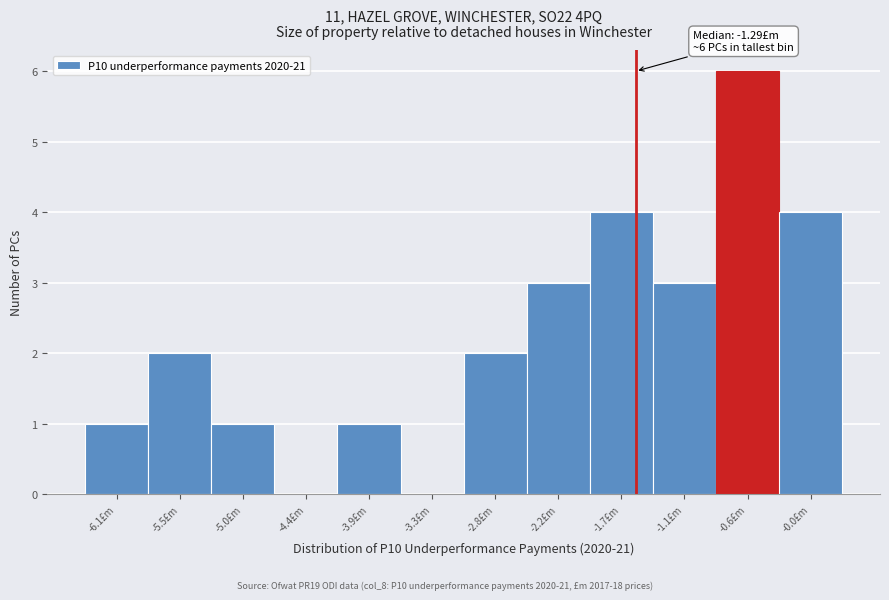

Reading right to left, list all the values displayed in this chart.

-0.0£m=4	-0.6£m=6	-1.1£m=3	-1.7£m=4	-2.2£m=3	-2.8£m=2	-3.3£m=0	-3.9£m=1	-4.4£m=0	-5.0£m=1	-5.5£m=2	-6.1£m=1